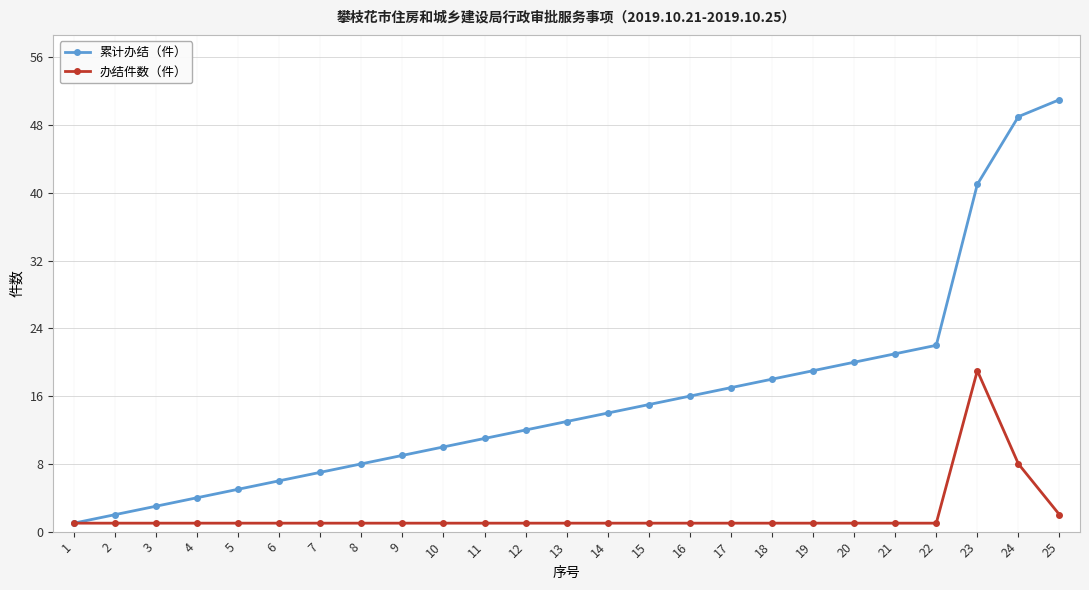

Which series has the largest range (max minus min)?

累计办结（件）